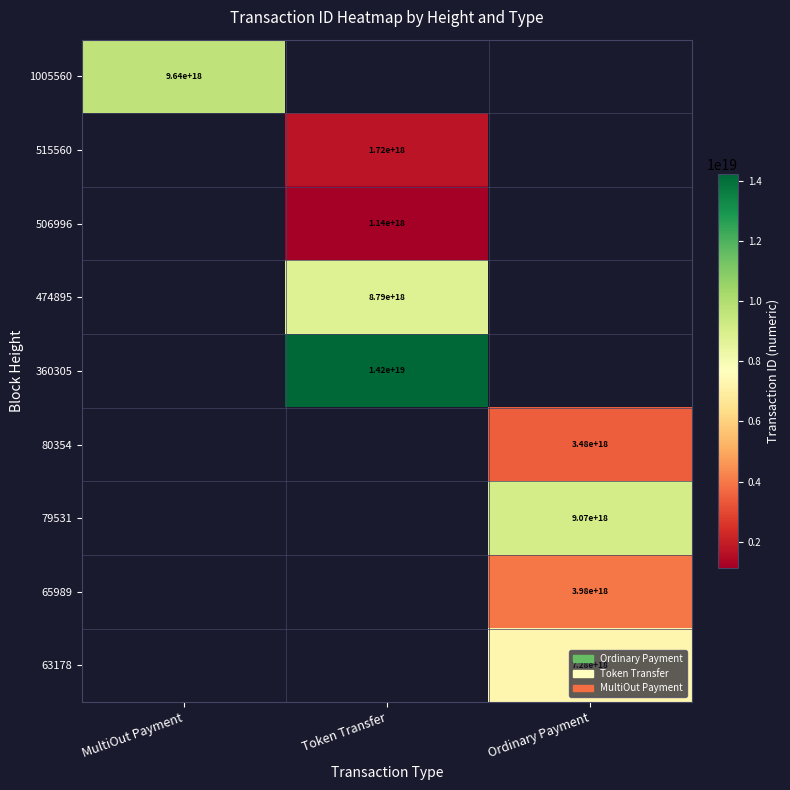

The 65989 series shows 3980000000000000000 at Ordinary Payment. True or false?

True